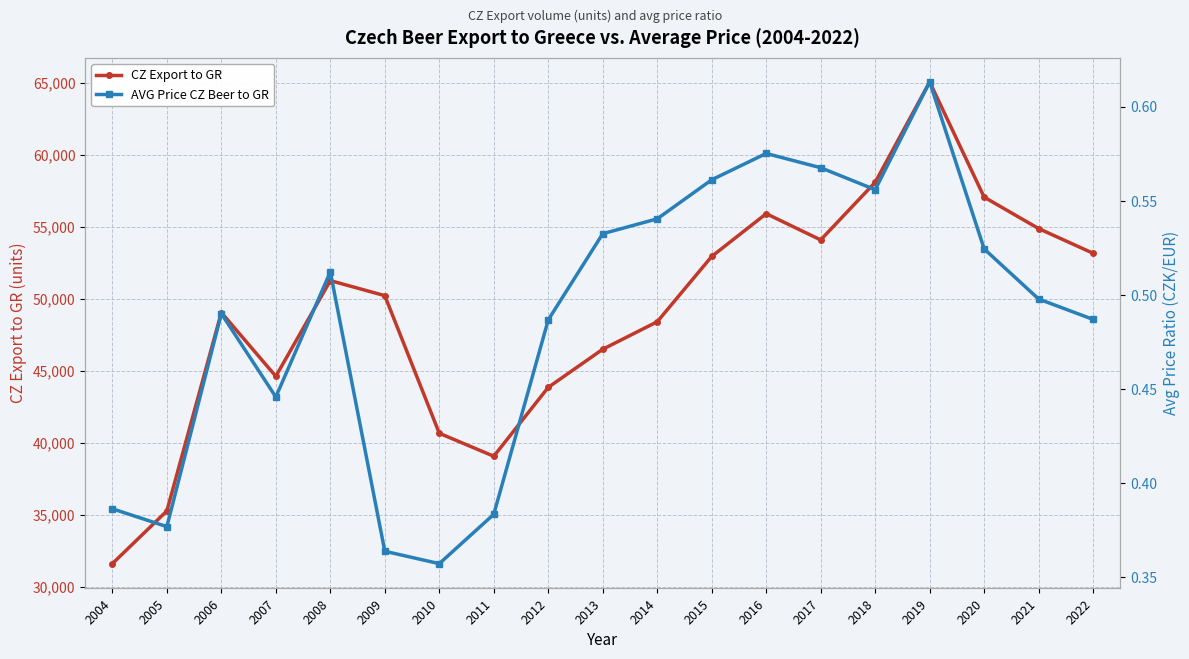

True or false: CZ Export to GR and AVG Price CZ Beer to GR intersect in this chart.

False